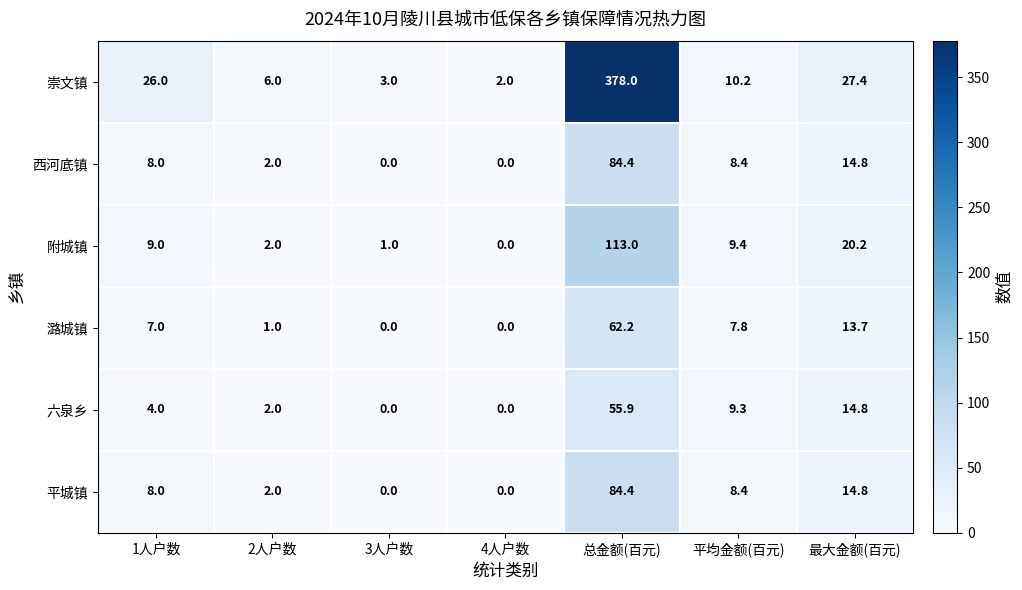

Which series changed the most between 1人户数 and 2人户数?

崇文镇